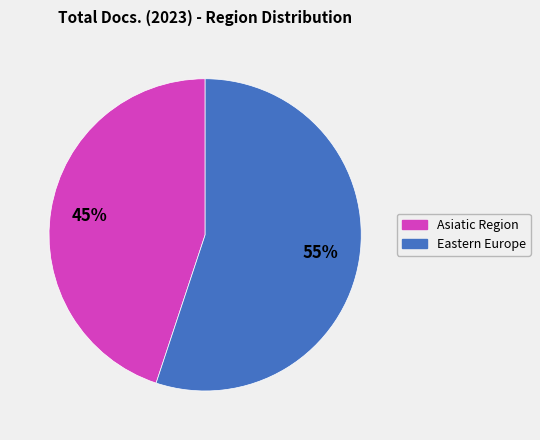

Is there a majority slice in this chart?

Yes